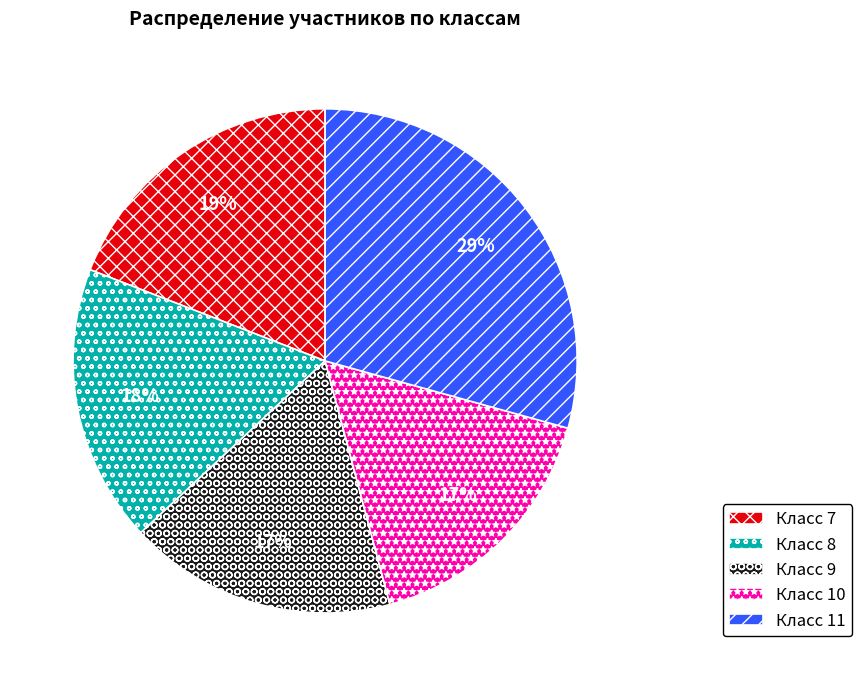

The Класс 7 slice represents 4% of the pie. True or false?

False